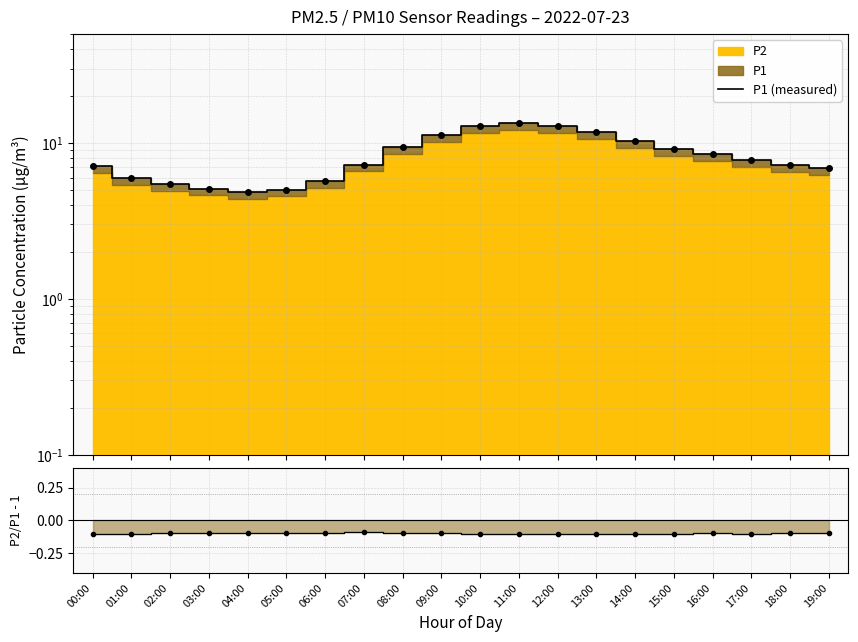

Between 00:00 and 07:00, which is larger?

07:00